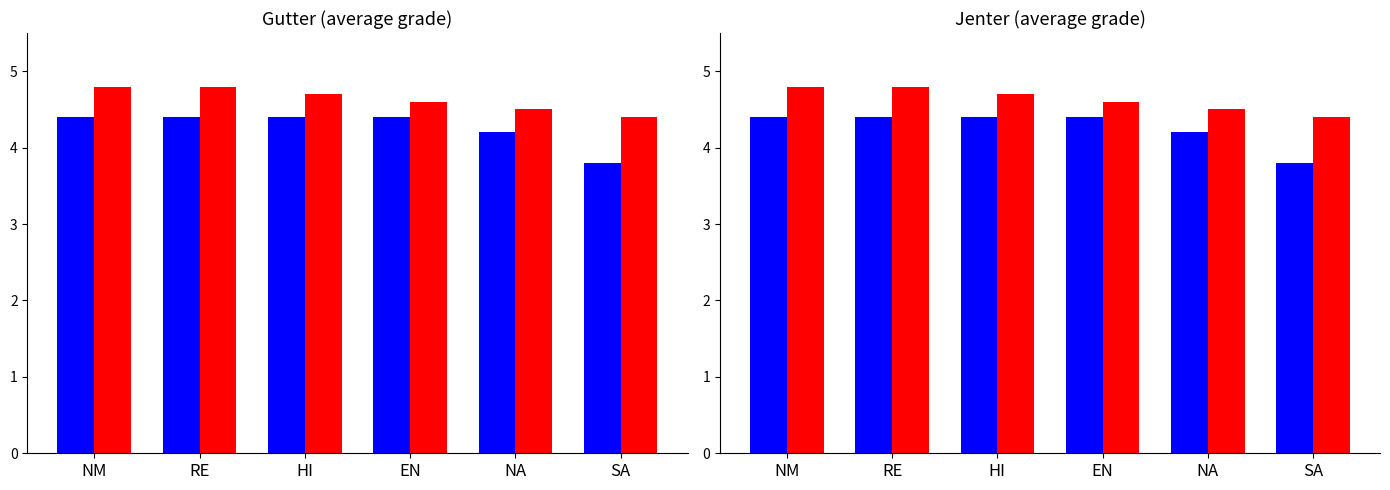

Does the chart contain stacked bars?

No